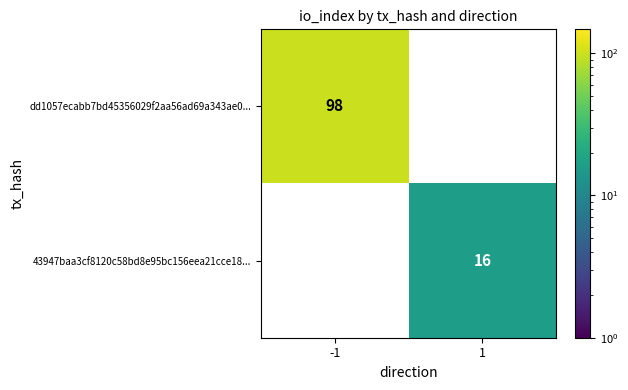

The value of dd1057ecabb7bd45356029f2aa56ad69a343ae0... at -1 is 98. True or false?

True